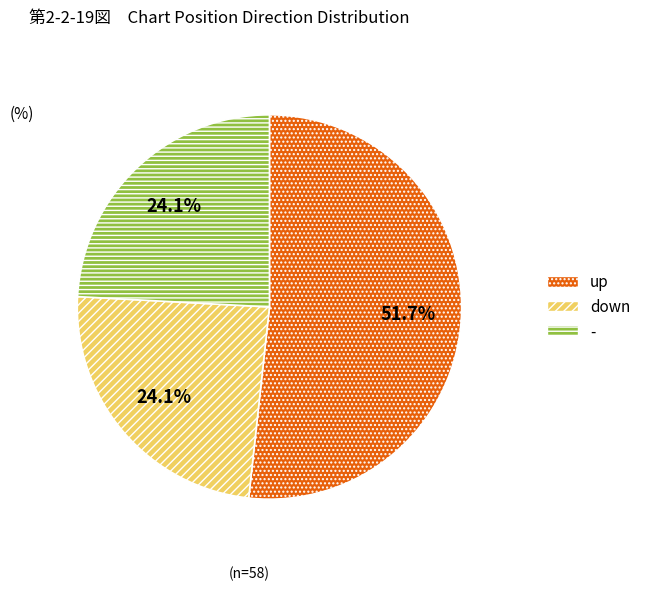

To the nearest percent, what is the difference between the largest and smallest slice percentages?

28%